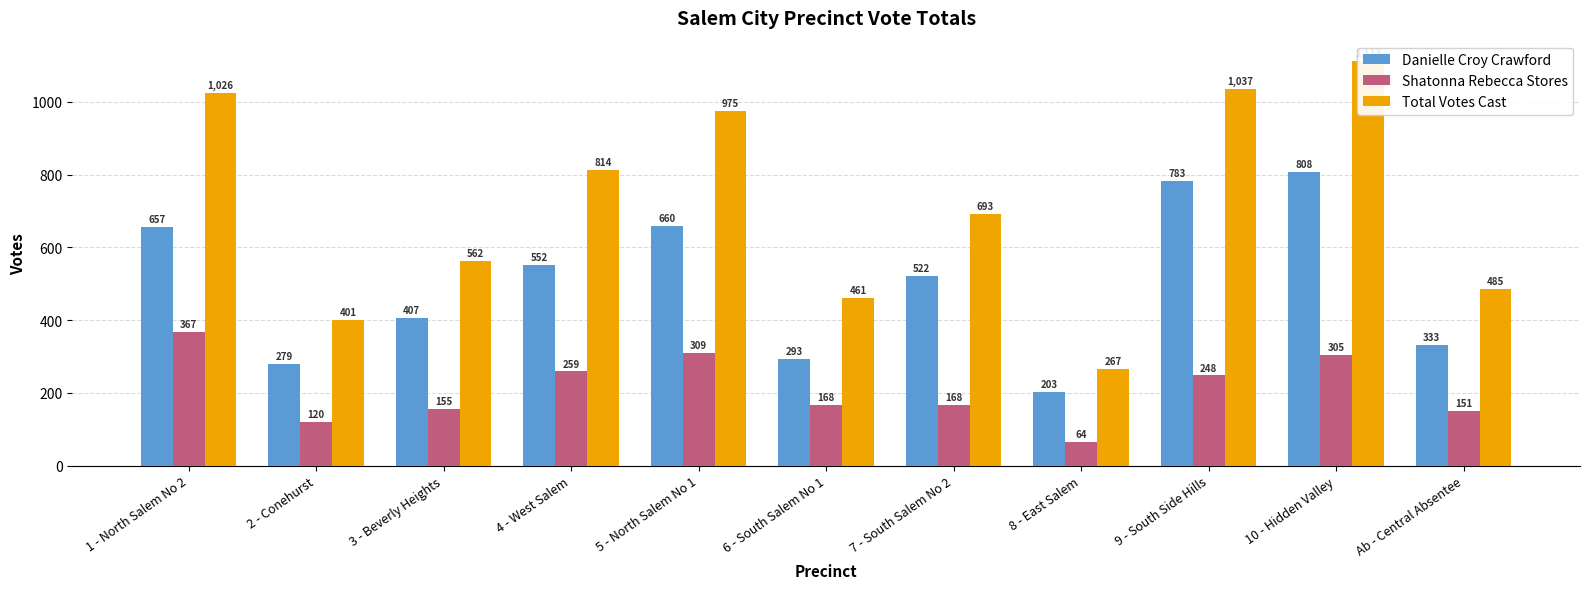

Reading left to right, extract all data points from this chart.

Danielle Croy Crawford: 657	279	407	552	660	293	522	203	783	808	333
Shatonna Rebecca Stores: 367	120	155	259	309	168	168	64	248	305	151
Total Votes Cast: 1026	401	562	814	975	461	693	267	1037	1113	485